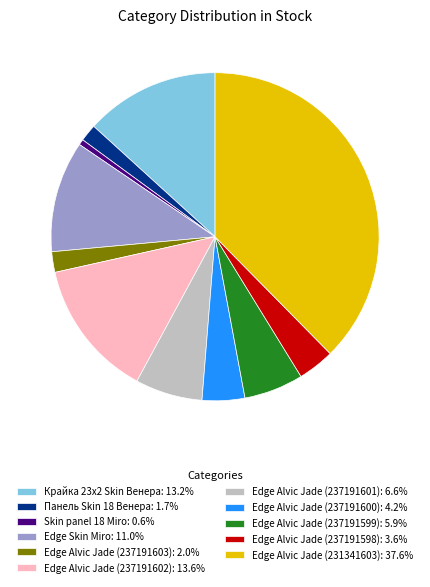

Is the sum of Edge Alvic Jade (237191602) and Skin panel 18 Miro greater than half?

No